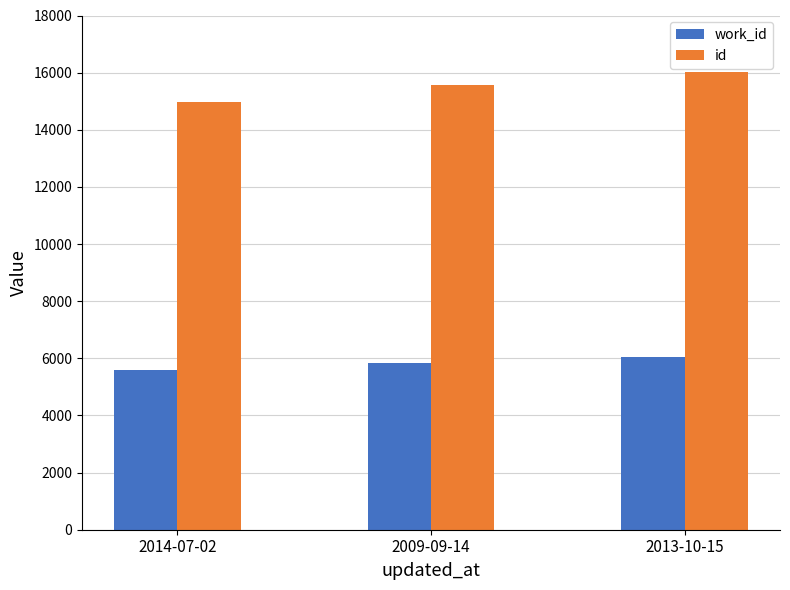

What is the maximum value shown in the chart?

16032